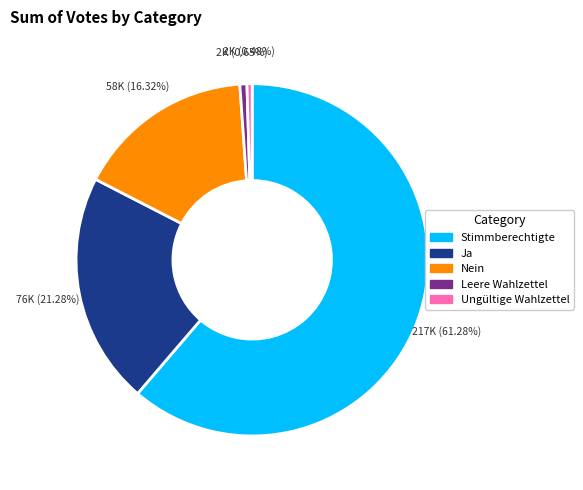

Approximately how many times larger is the value at Nein compared to Leere Wahlzettel?

25.3